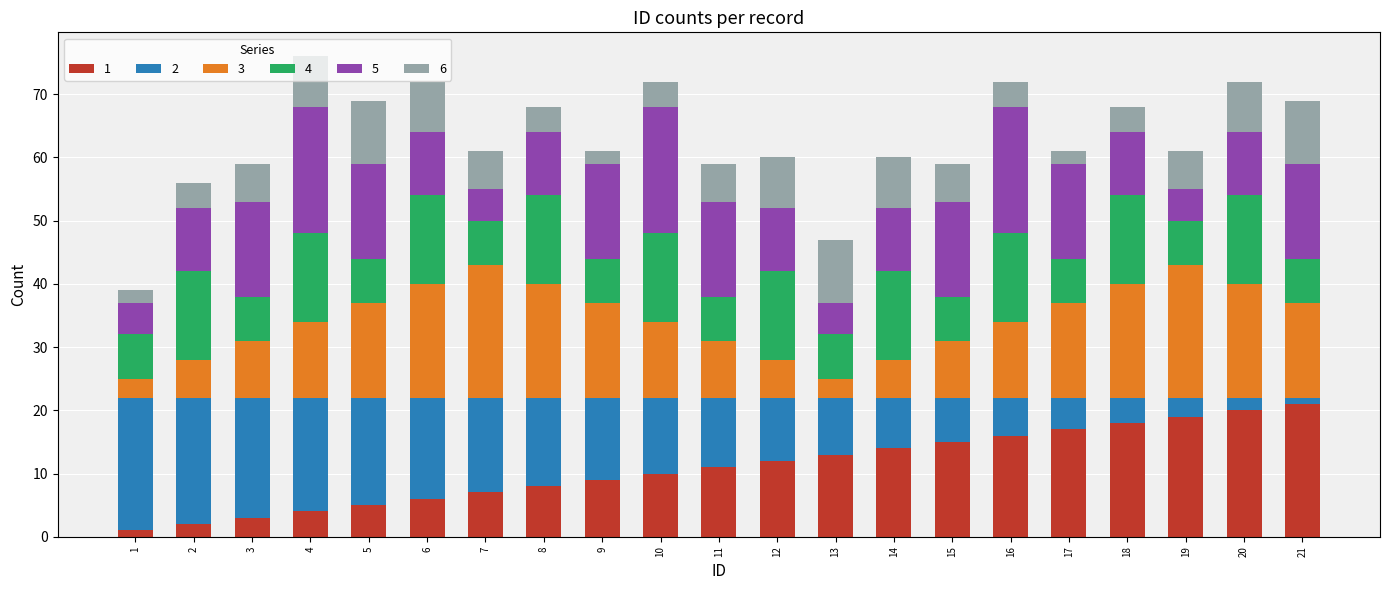

True or false: 2 has a value of 14 at 13.

False